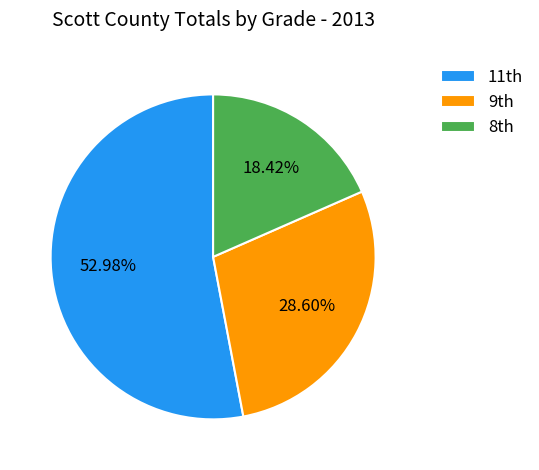

To the nearest percent, what is the average slice percentage?

33%